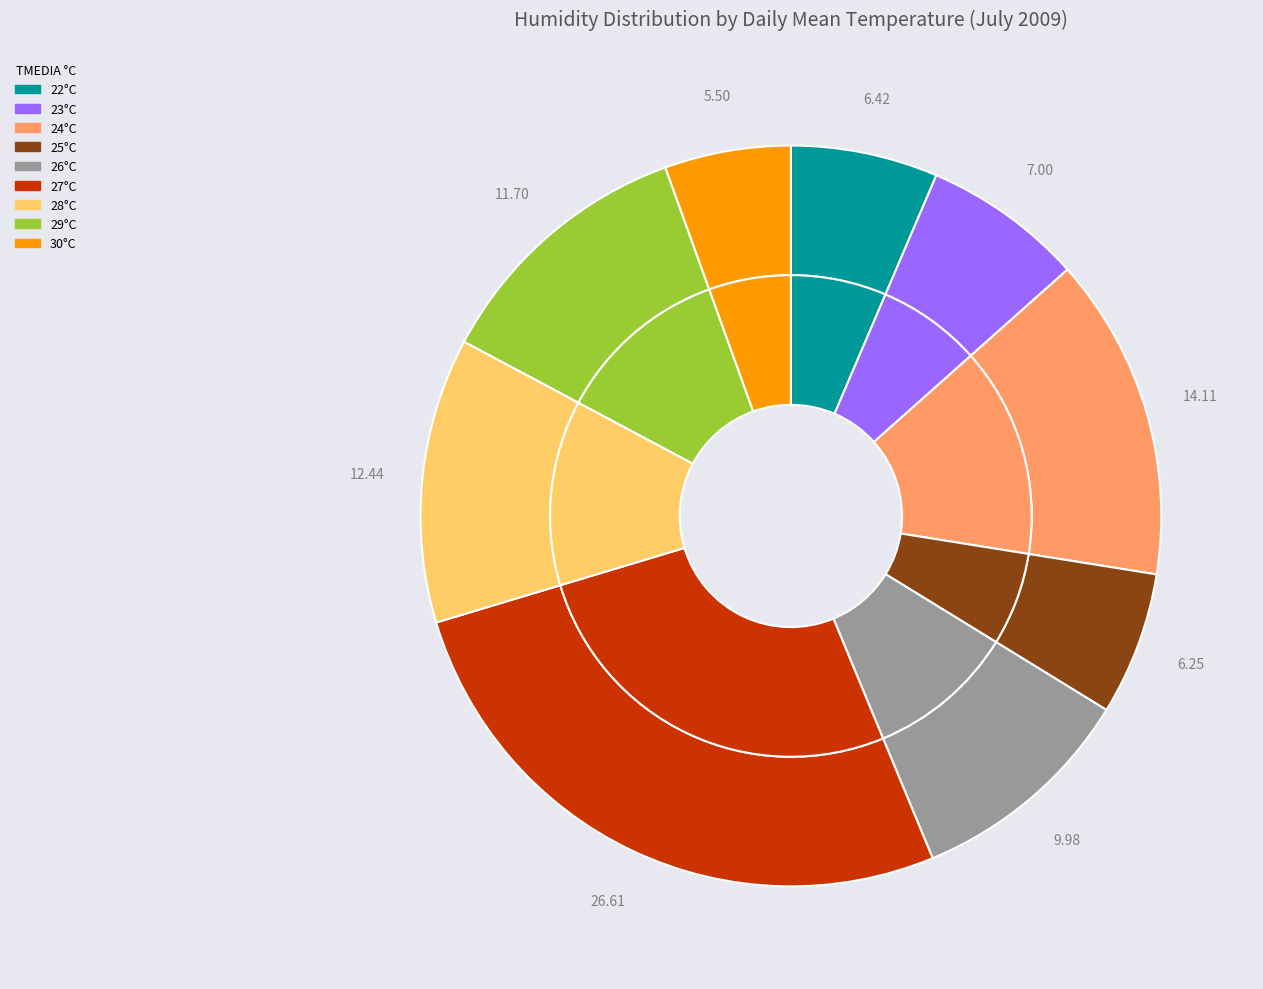

Is the sum of 29 and 24 greater than half?

No